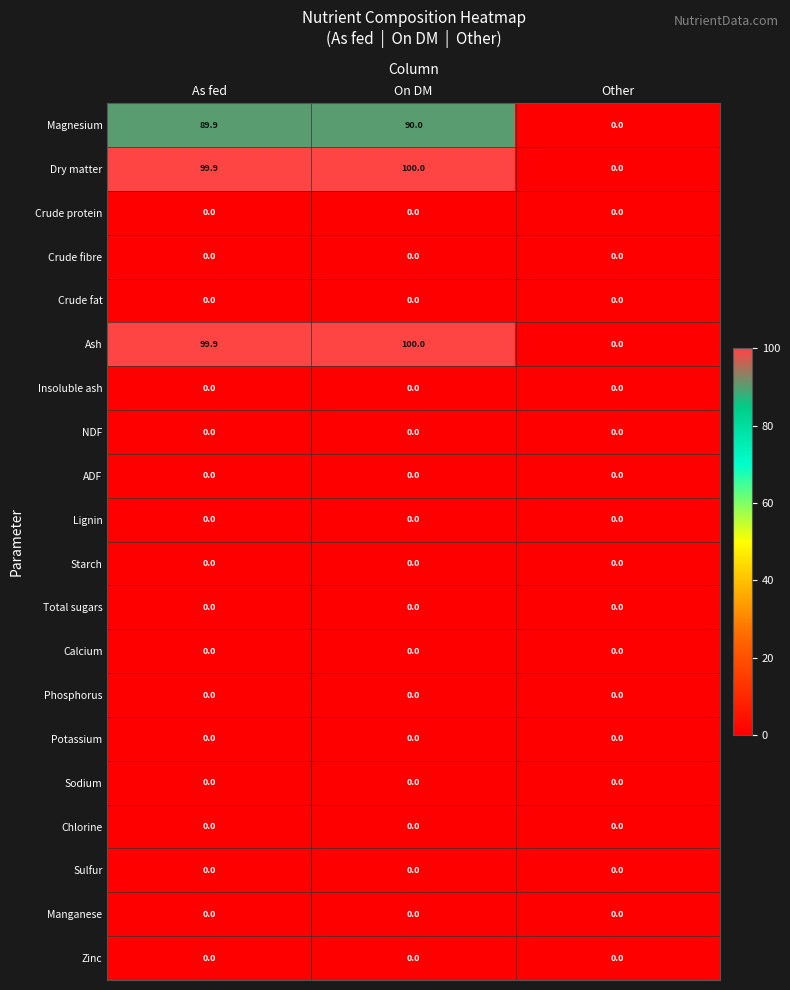

Which label corresponds to the largest value in the chart?

On DM